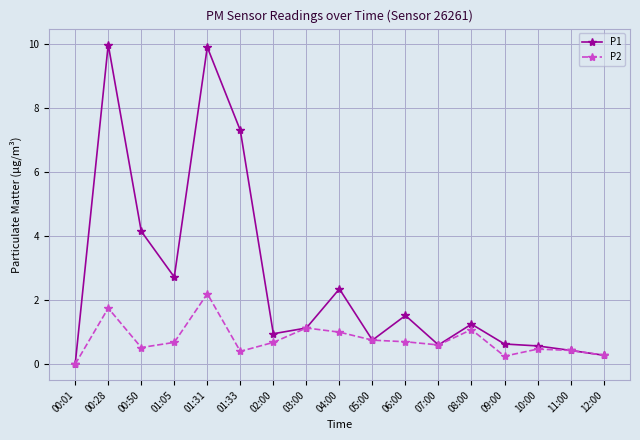

What is the maximum value shown in the chart?

10.0